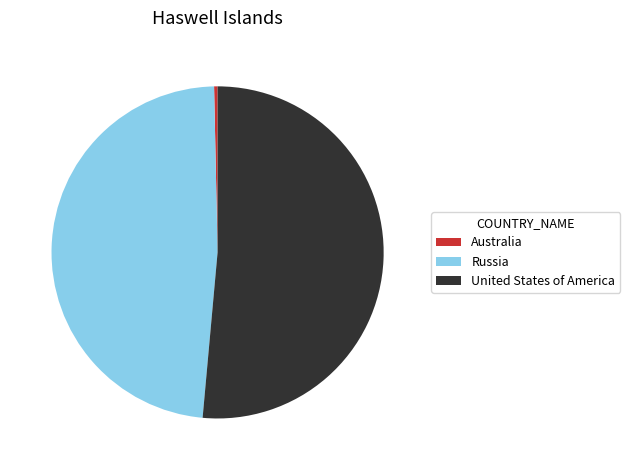

What is the ratio of the value at Russia to the value at United States of America?

0.9